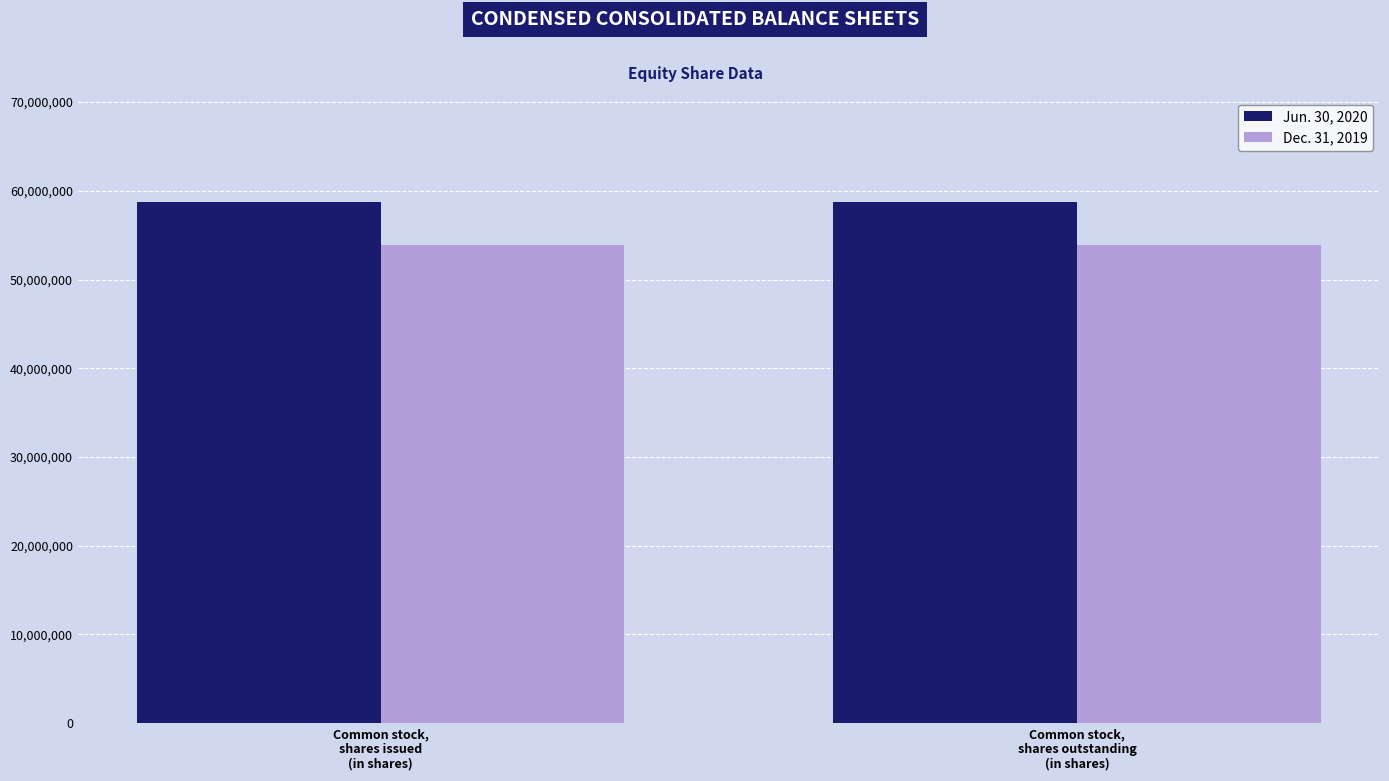

Reading left to right, list all the values displayed in this chart.

Jun. 30, 2020: 58747146	58747146
Dec. 31, 2019: 53933575	53933575